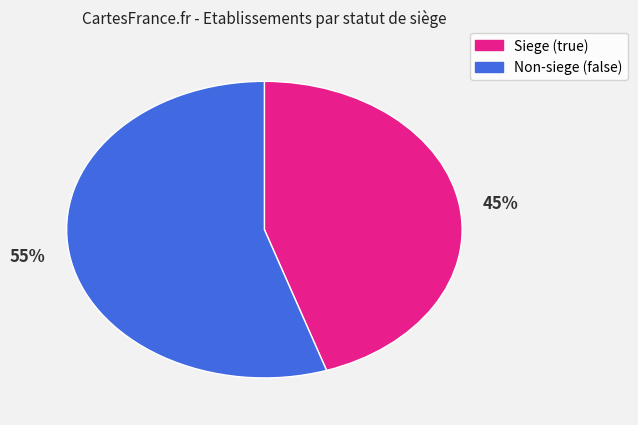

Which category has the smallest portion of the pie?

45%